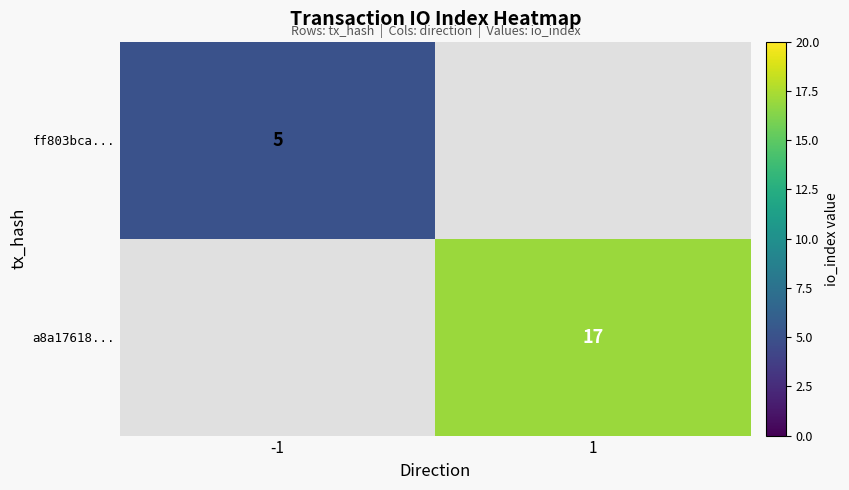

The ff803bca... series shows 5 at -1. True or false?

True